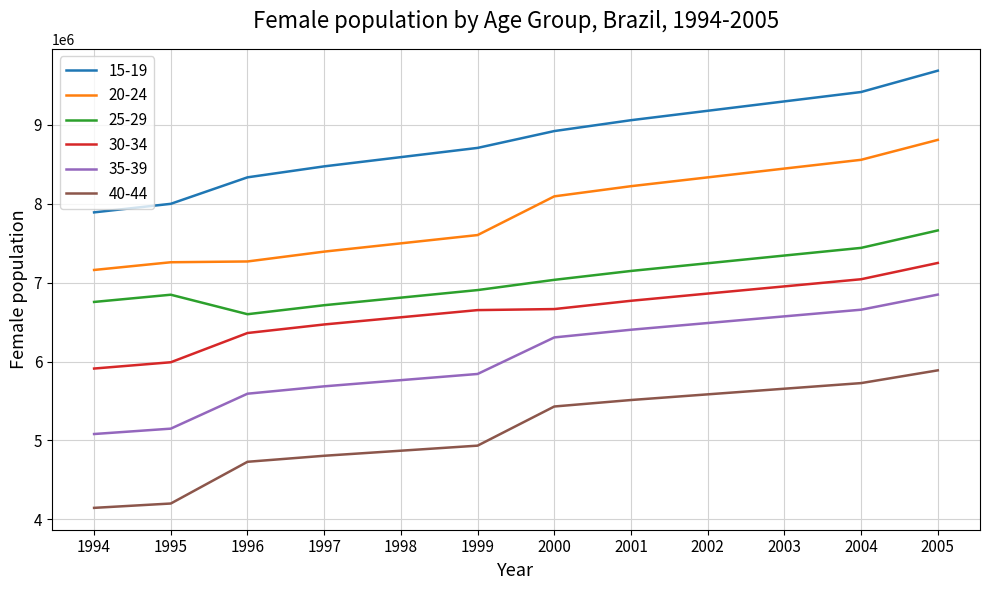

True or false: 25-29 and 20-24 intersect in this chart.

False